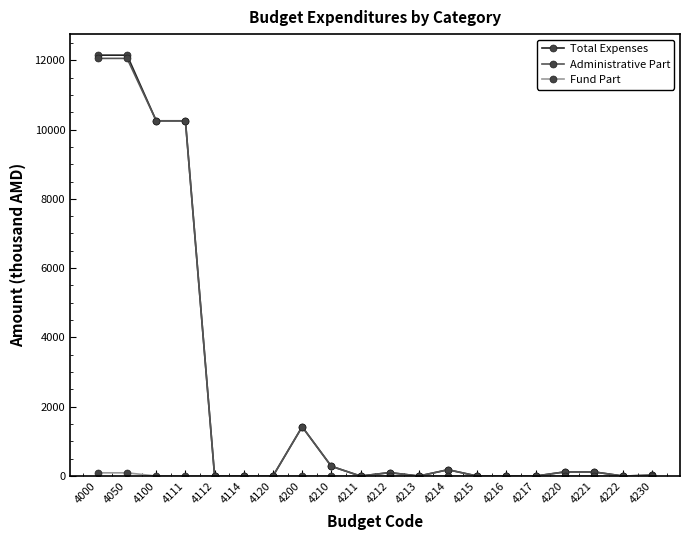

What is the spread (max minus min) of values at 4000?

12052.5